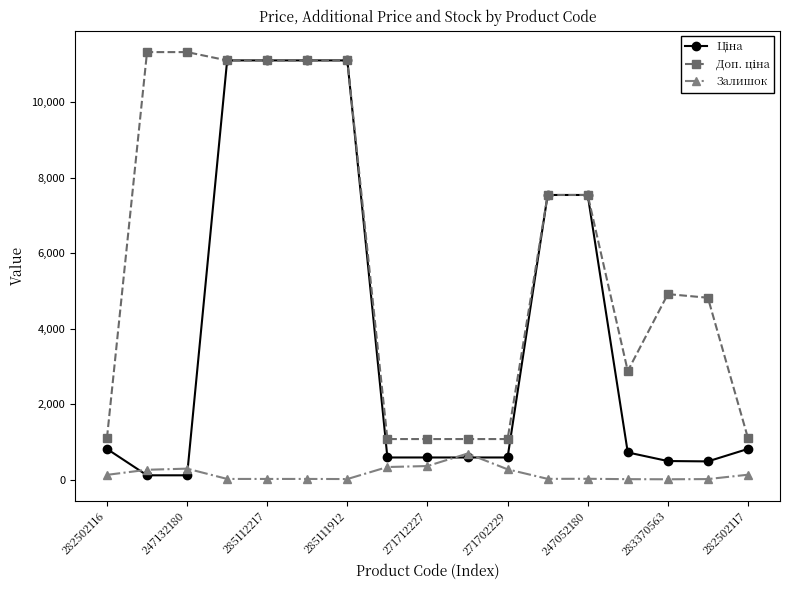

What is the greatest value displayed?

11334.0